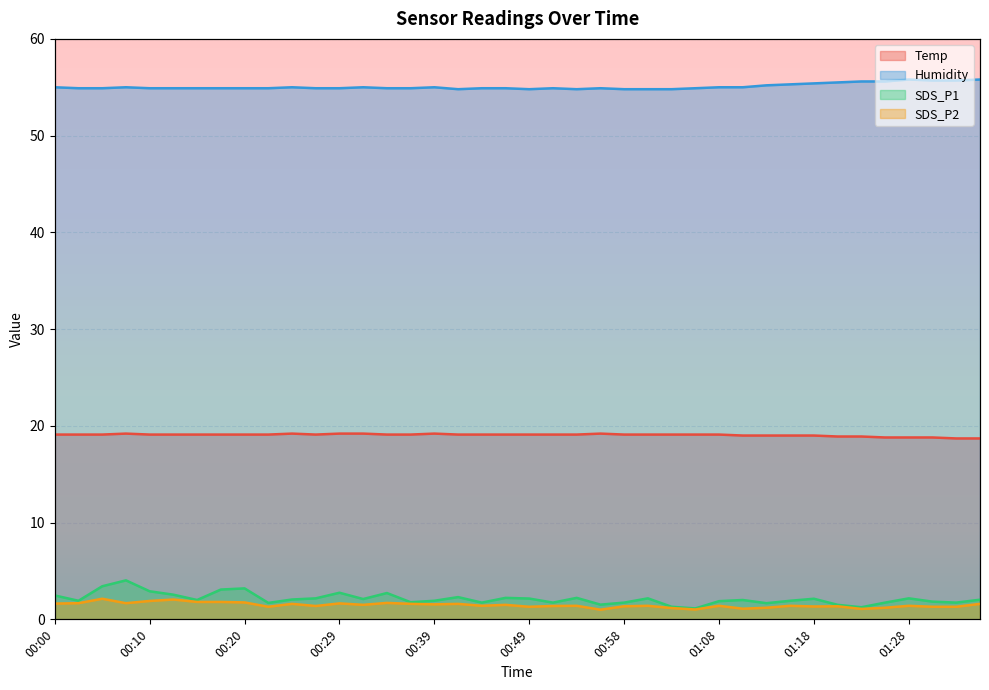

What is the label of the 5th point from the right?

01:25